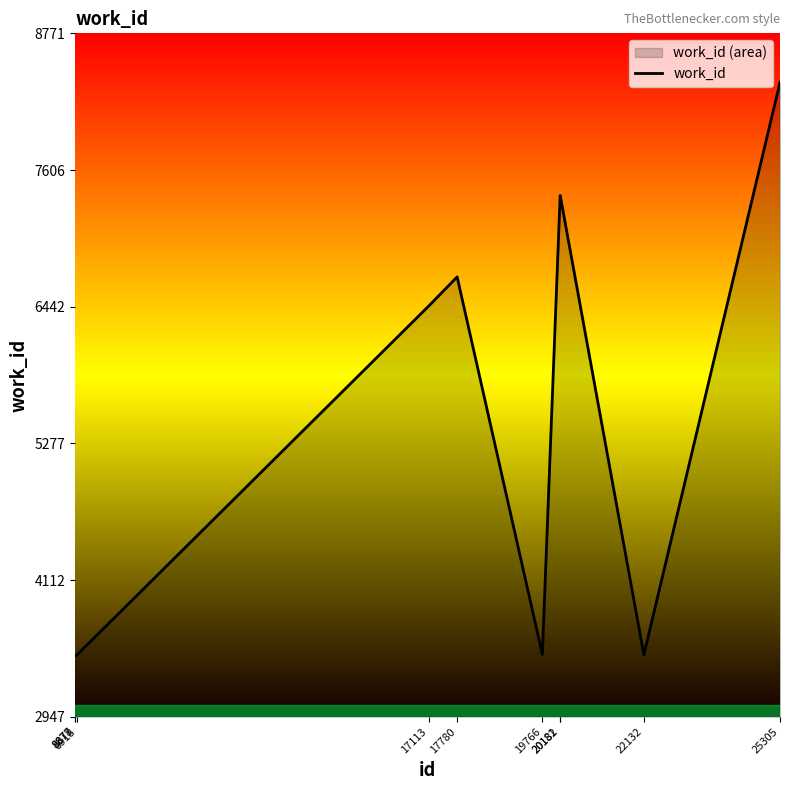

Does the chart have visible grid lines?

No